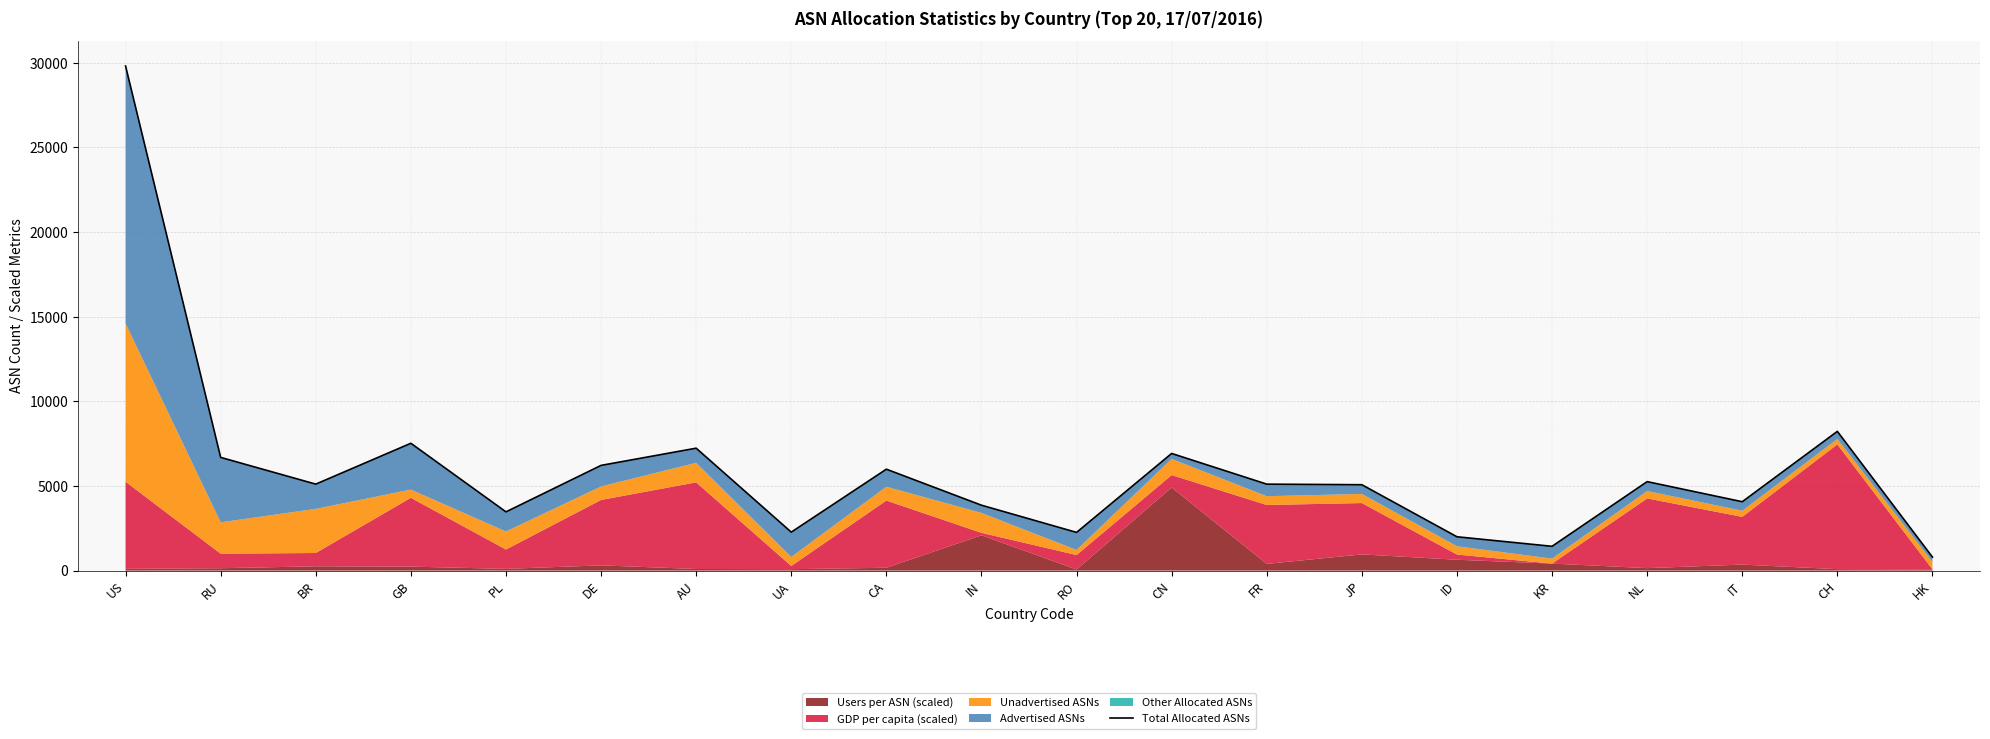

What is the difference between the maximum and second lowest values?

28364.3